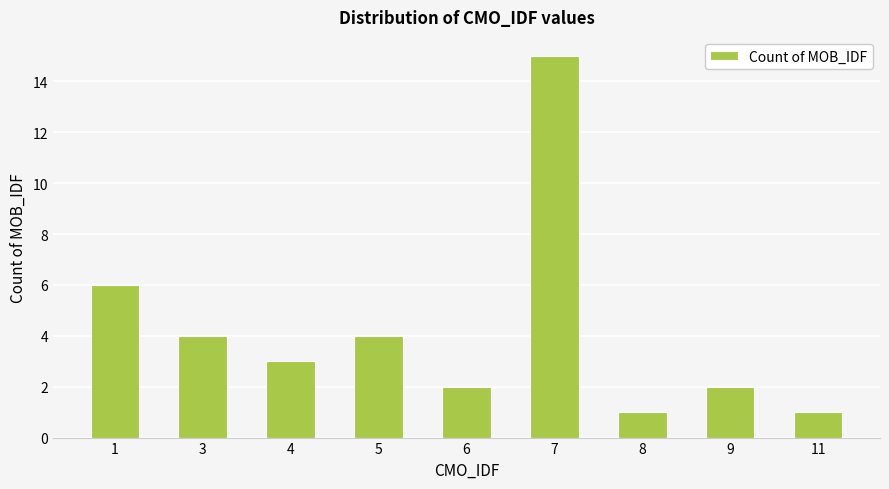

Reading left to right, transcribe all the data shown in this chart.

1=6	3=4	4=3	5=4	6=2	7=15	8=1	9=2	11=1